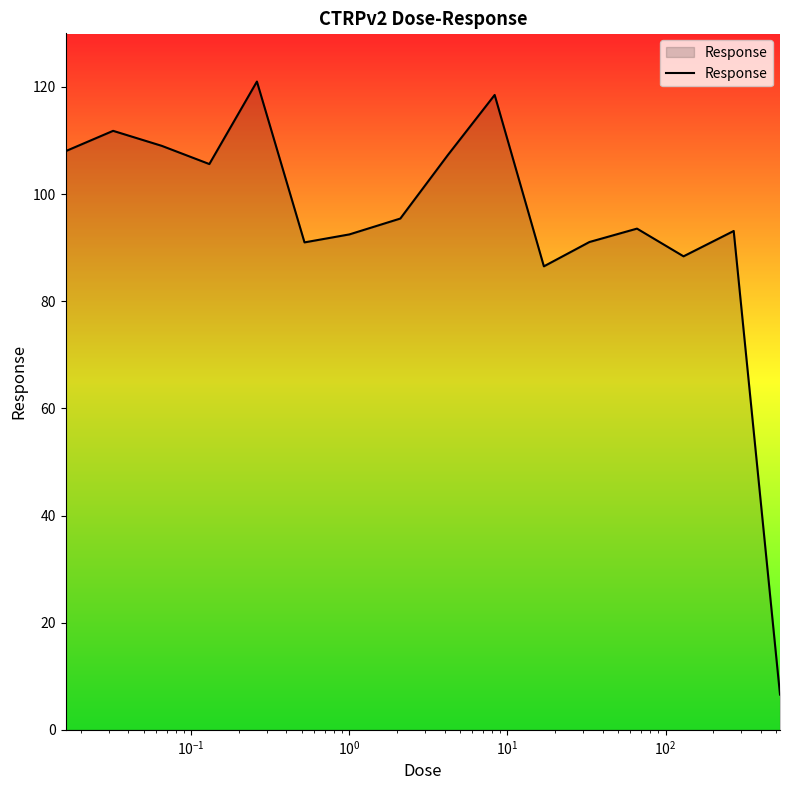

What is the smallest value displayed?

6.6